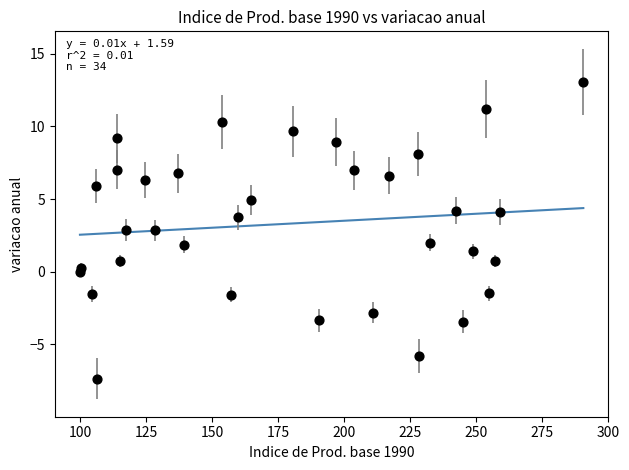

What is the range of X values (max minus min)?

190.5